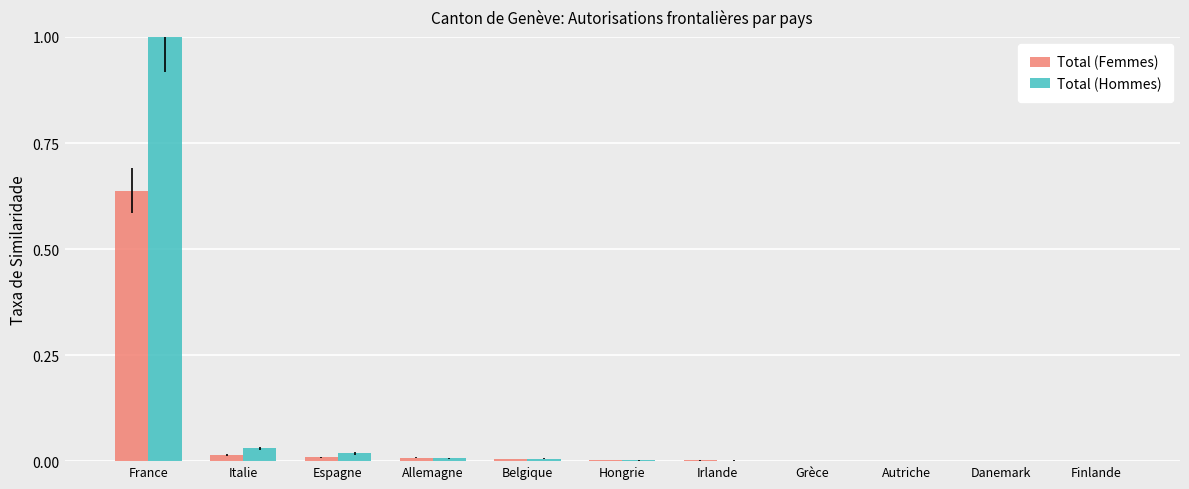

Is it true that Total (Hommes) equals 0.0 at Espagne?

False